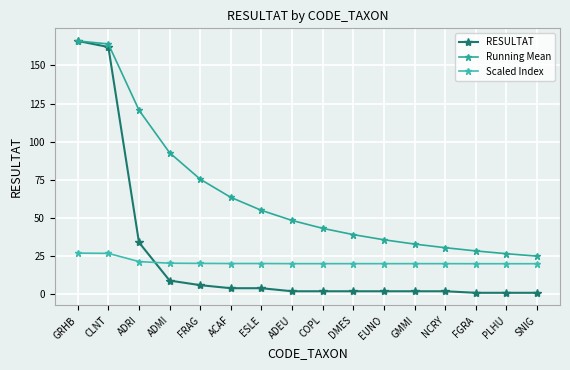

True or false: Running Mean has more than 0 interior local peaks.

False